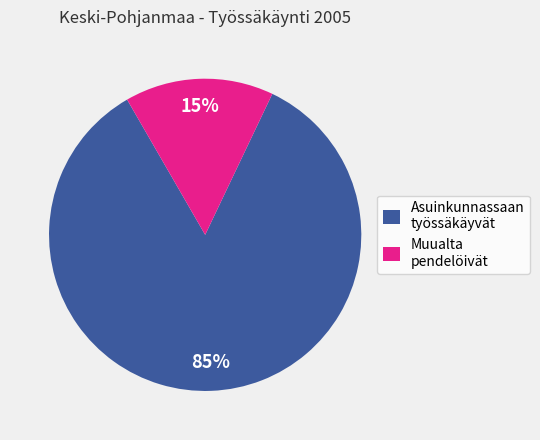

Is the sum of Muualta pendelöivät and Asuinkunnassaan työssäkäyvät greater than half?

Yes